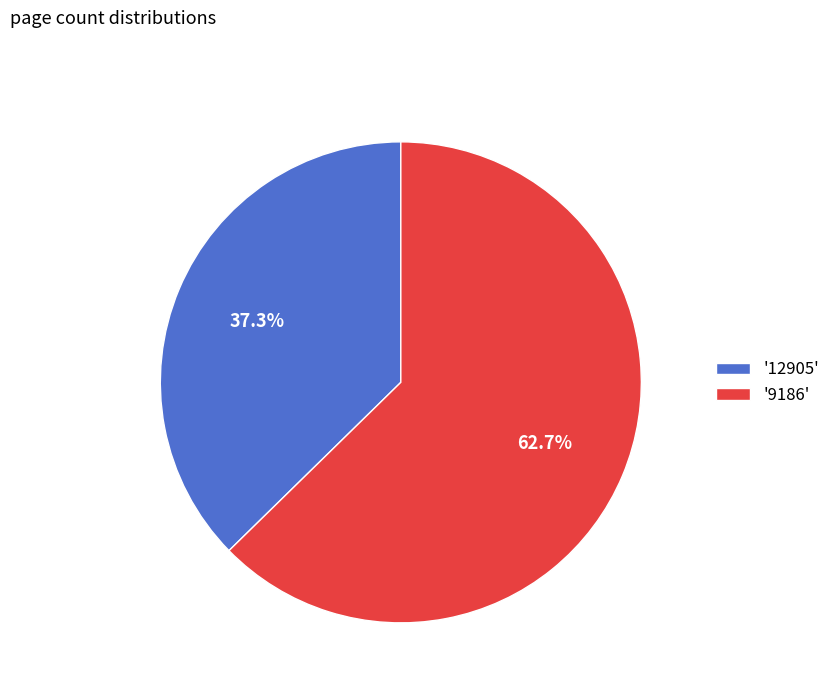

What is the largest slice in the pie chart?

'9186'